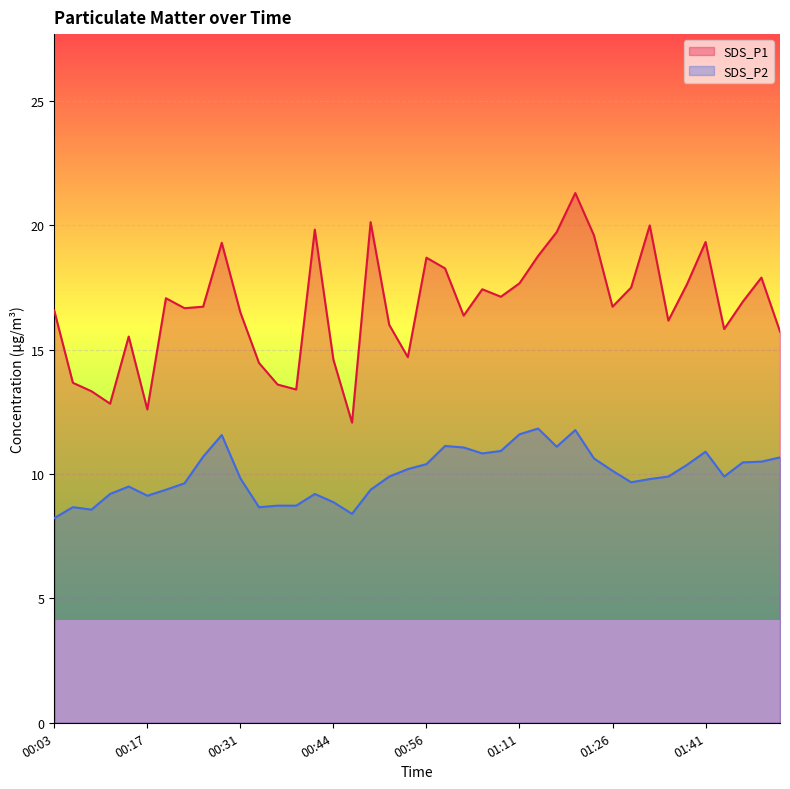

The value of SDS_P1 at 01:03 is 17.4. True or false?

True